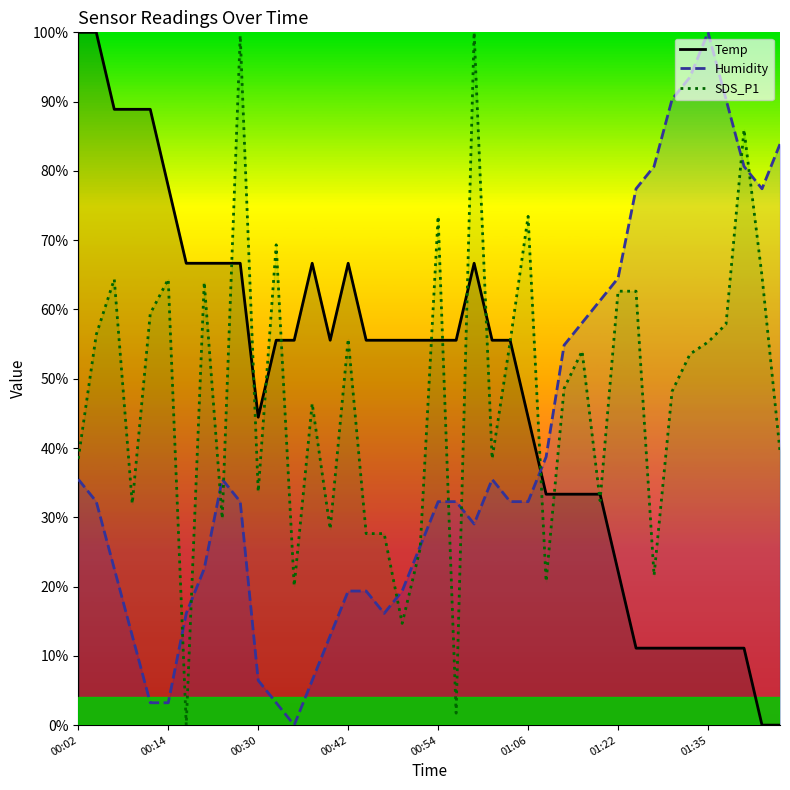

What is the spread (max minus min) of values at 00:14?

74.6